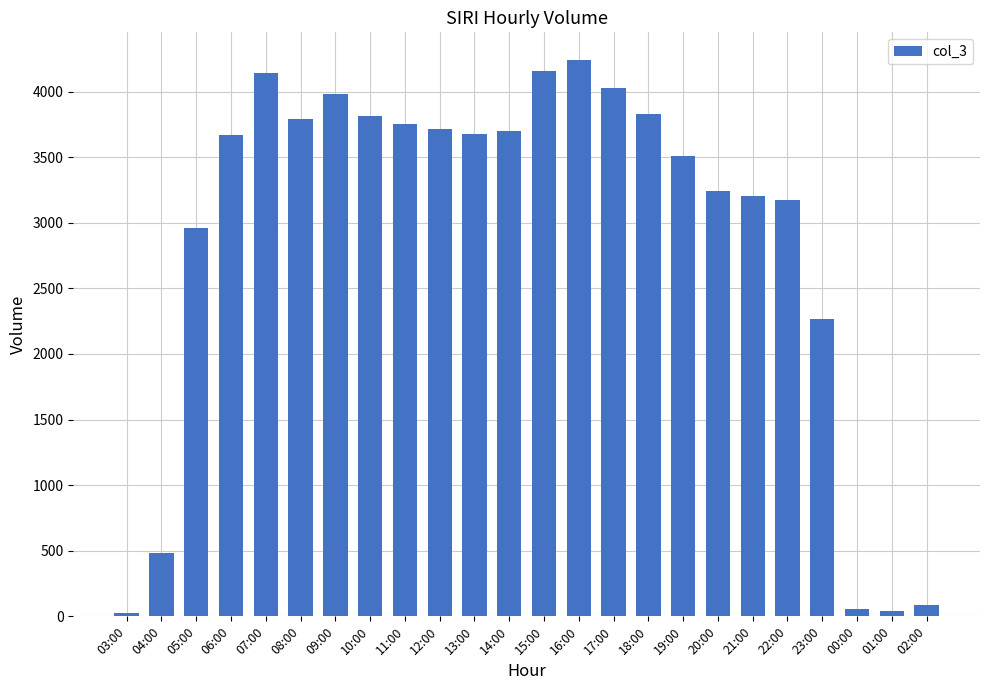

True or false: the data shows 3205 at 21:00.

True